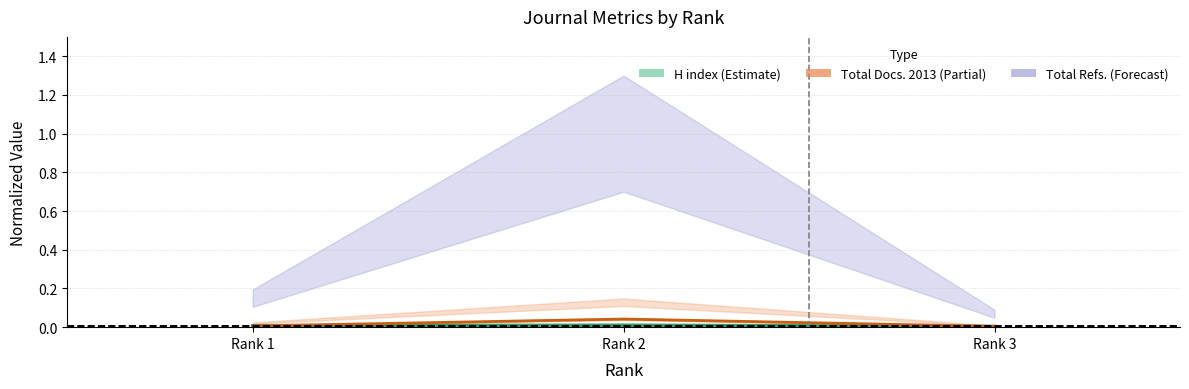

At which label does H index reach its minimum?

Rank 3